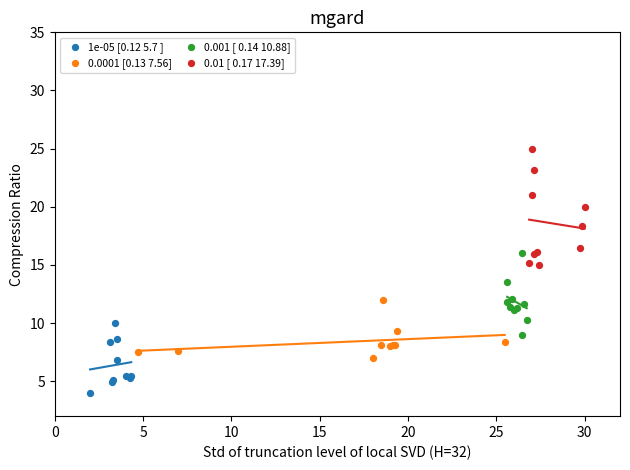

What are all the series names shown in the legend?

1e-05 [0.12 5.7 ], 0.0001 [0.13 7.56], 0.001 [ 0.14 10.88], 0.01 [ 0.17 17.39]